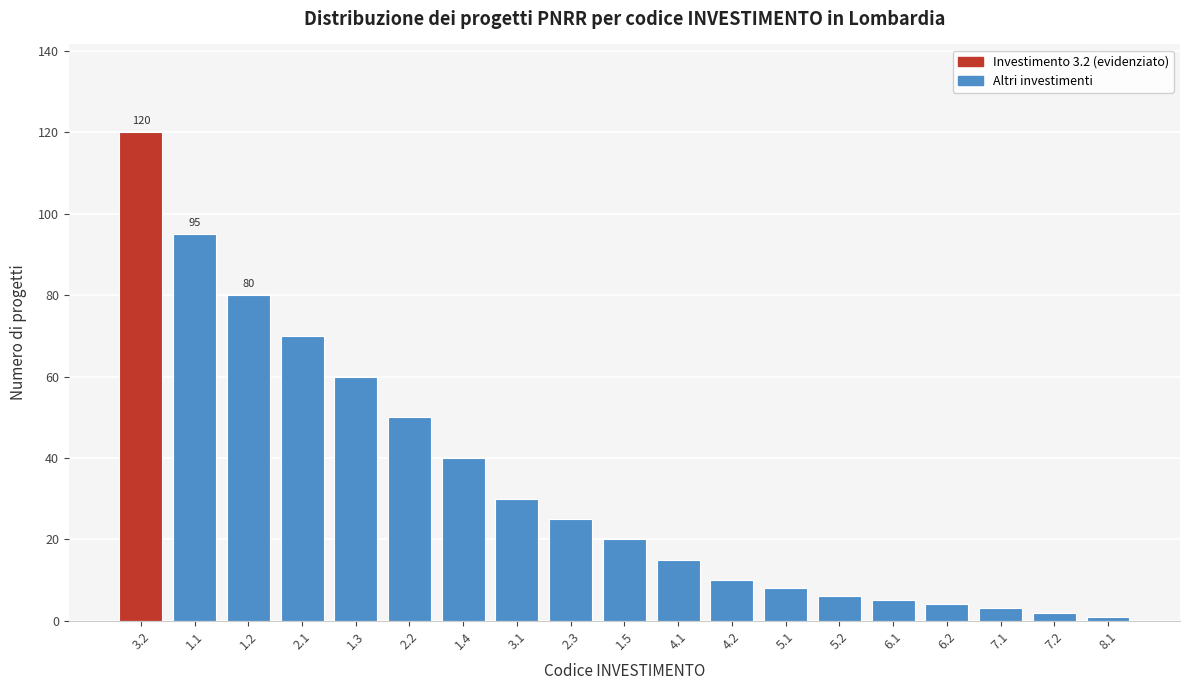

Reading left to right, extract all data points from this chart.

120	95	80	70	60	50	40	30	25	20	15	10	8	6	5	4	3	2	1